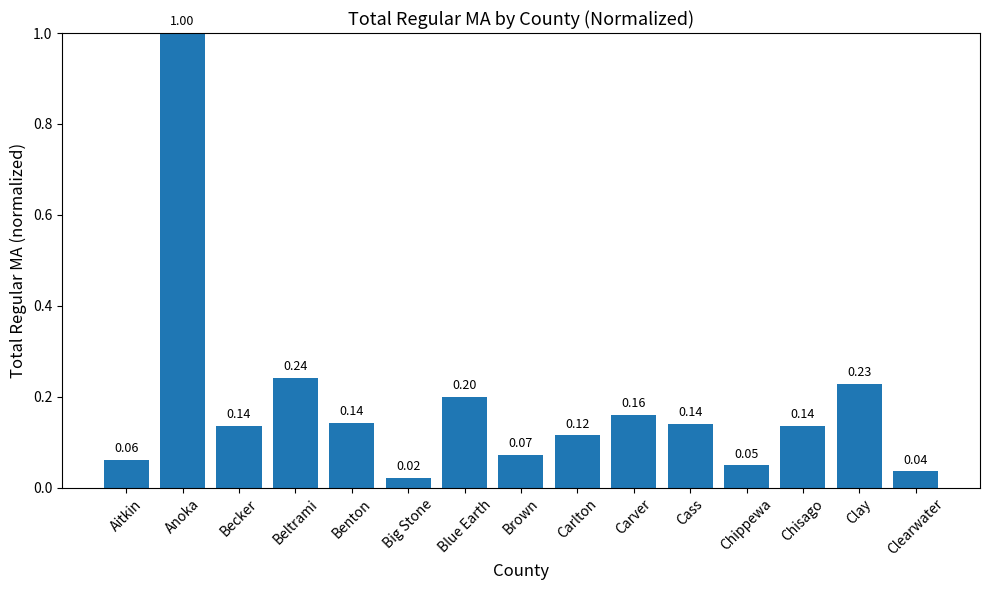

Which category has the lowest value across all series?

Big Stone